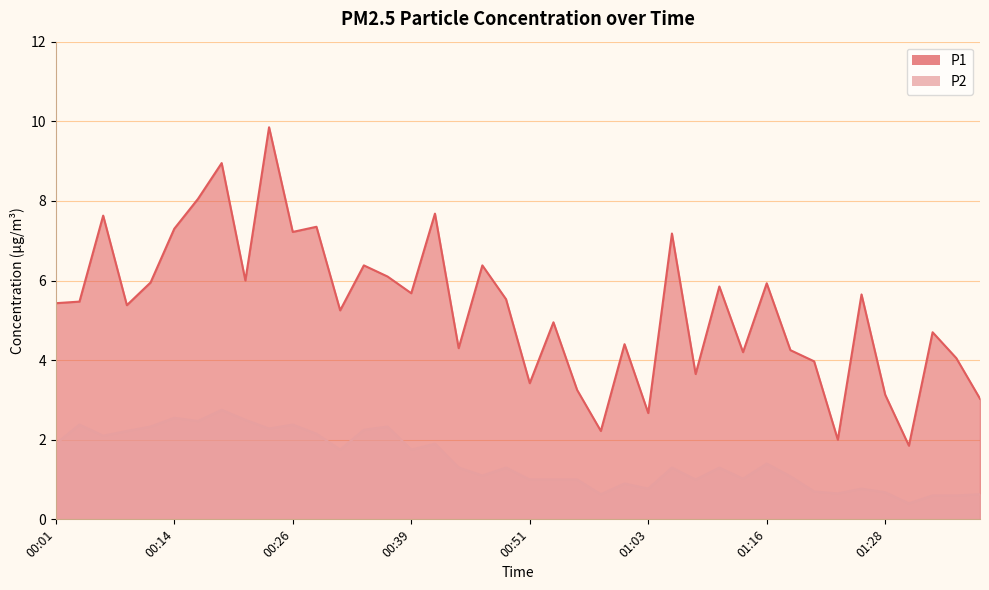

Rank the series by their average value, from highest to lowest.

P1, P2